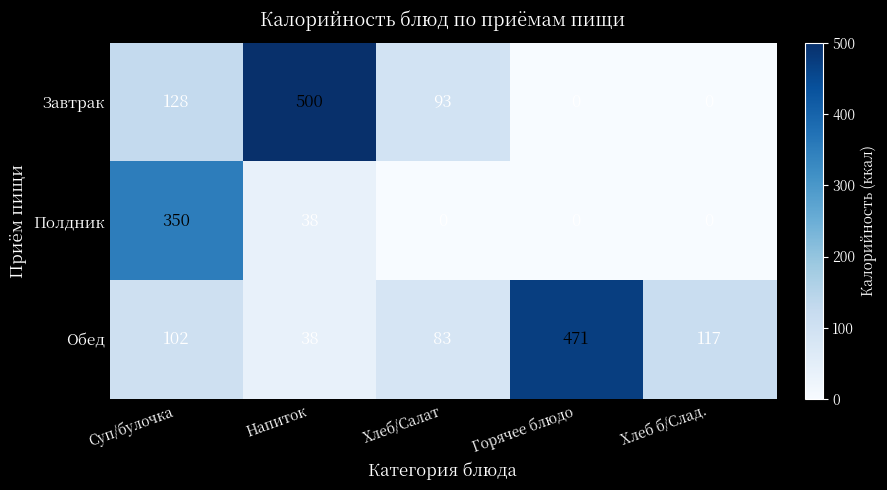

Reading left to right, extract all data points from this chart.

Завтрак: Суп/булочка=128	Напиток=500	Хлеб/Салат=93	Горячее блюдо=0	Хлеб б/Слад.=0
Полдник: Суп/булочка=350	Напиток=38	Хлеб/Салат=0	Горячее блюдо=0	Хлеб б/Слад.=0
Обед: Суп/булочка=102	Напиток=38	Хлеб/Салат=83	Горячее блюдо=471	Хлеб б/Слад.=117